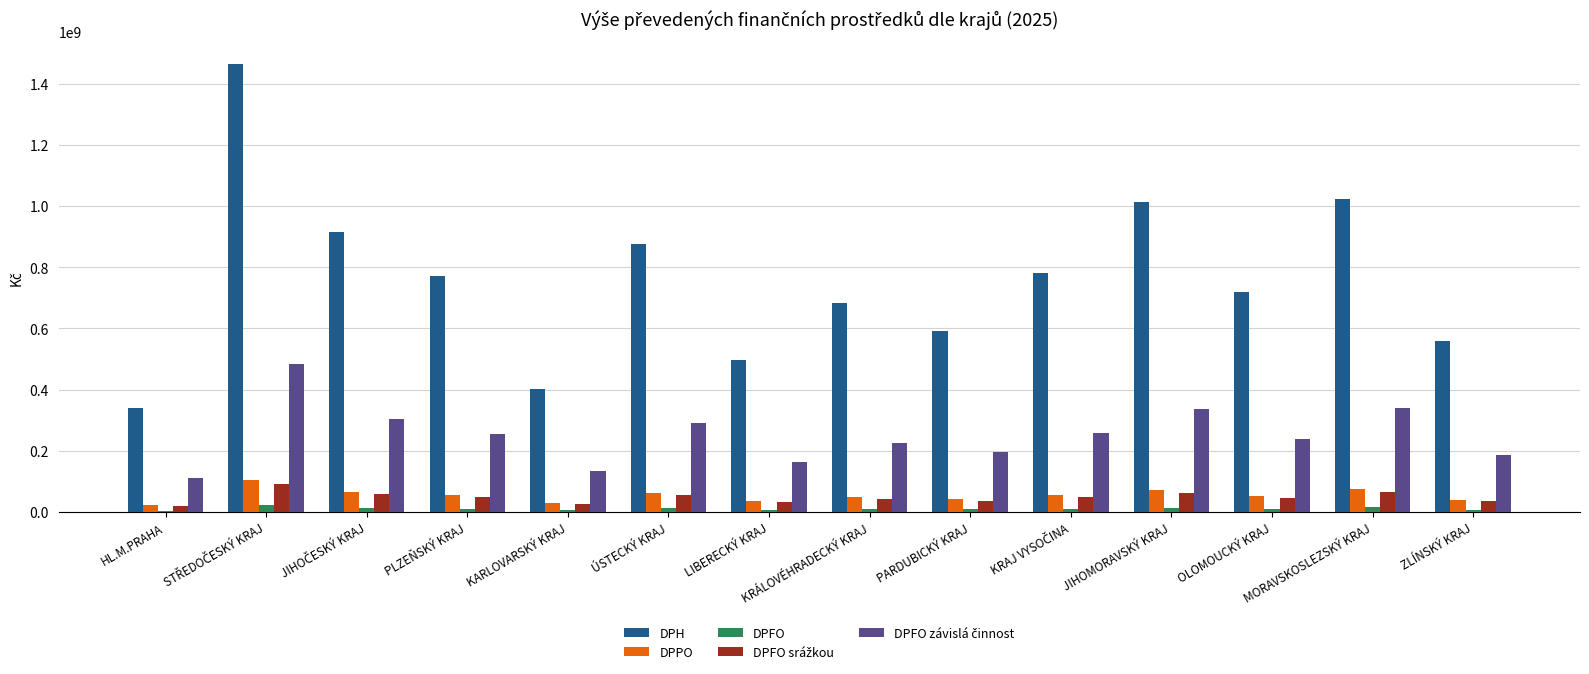

Which series has the widest spread of values?

DPH